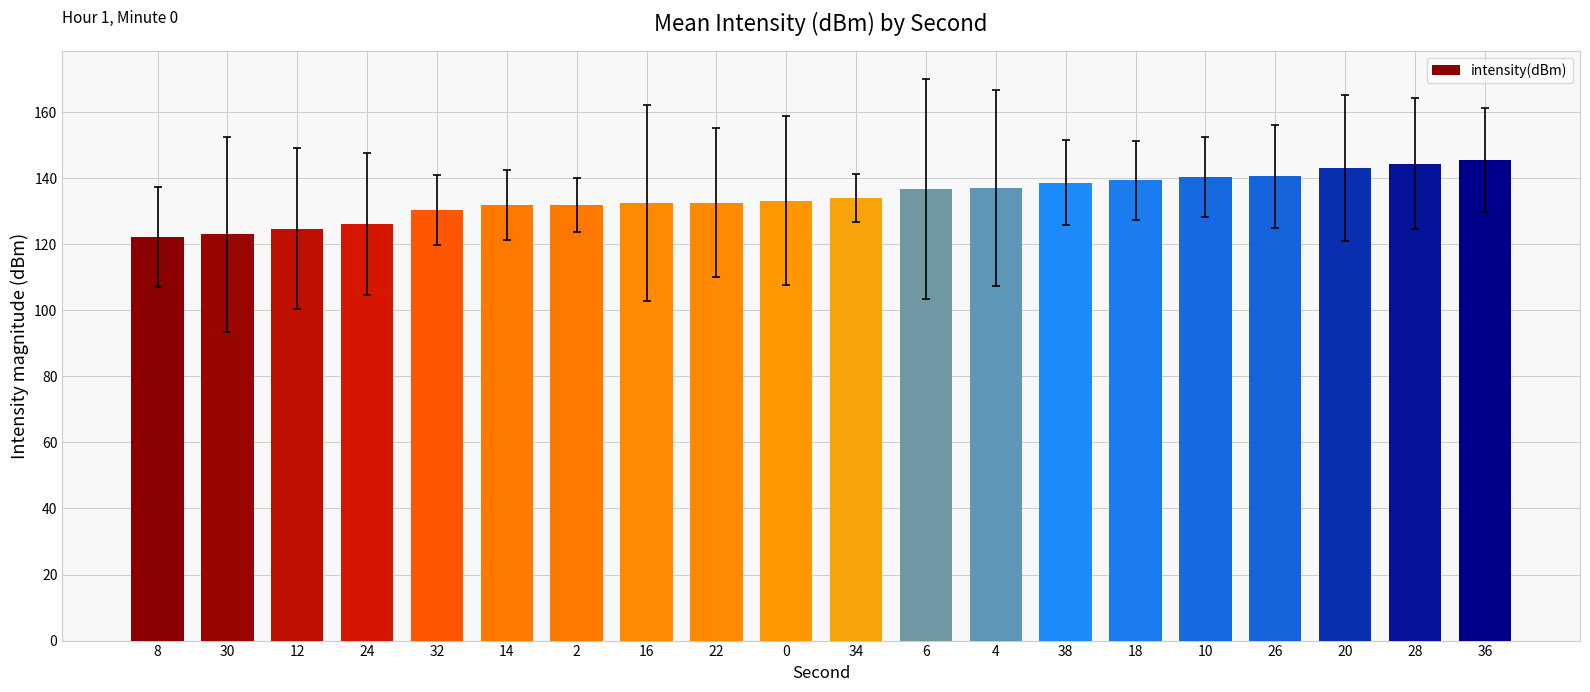

What is the change in value from 12 to 32?

+5.5